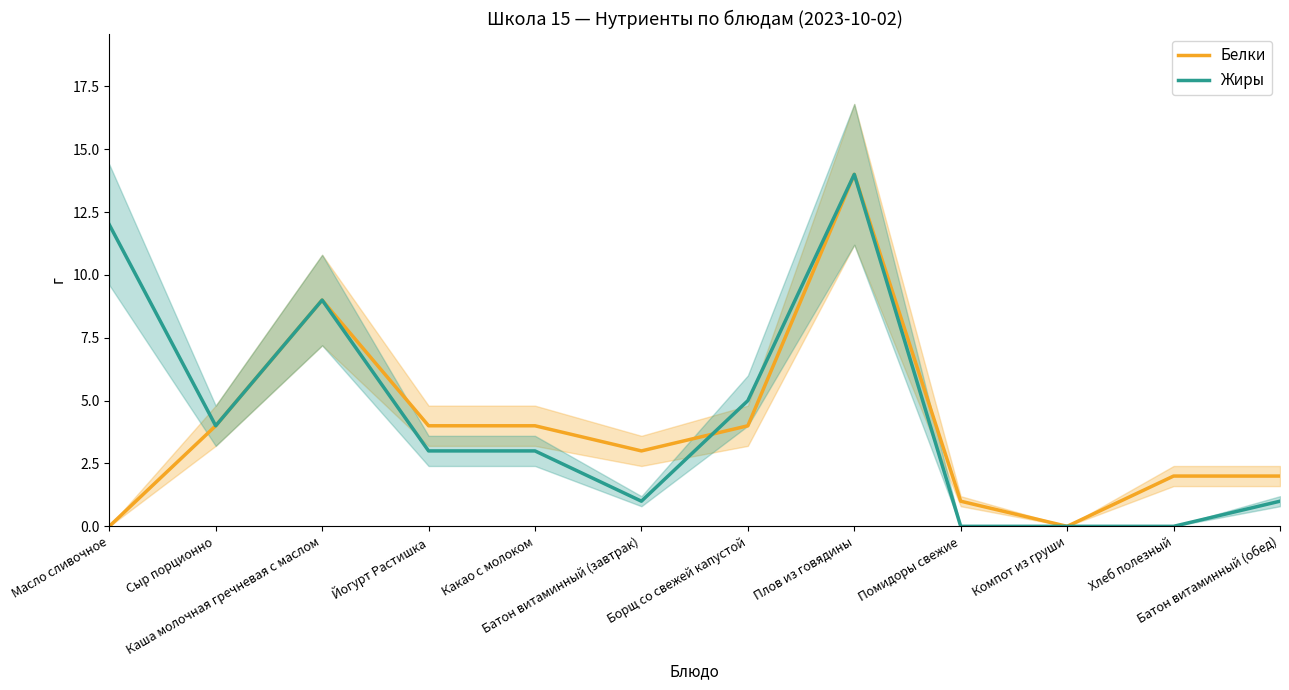

What is the difference between the Жиры values at Помидоры свежие and Каша молочная гречневая с маслом?

9